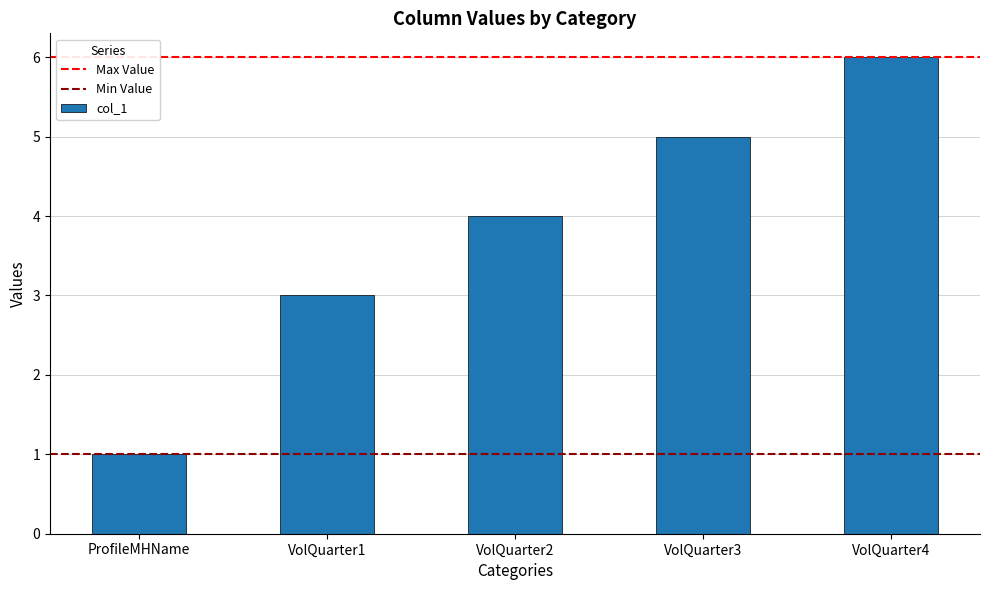

What is the sum of all values?

19